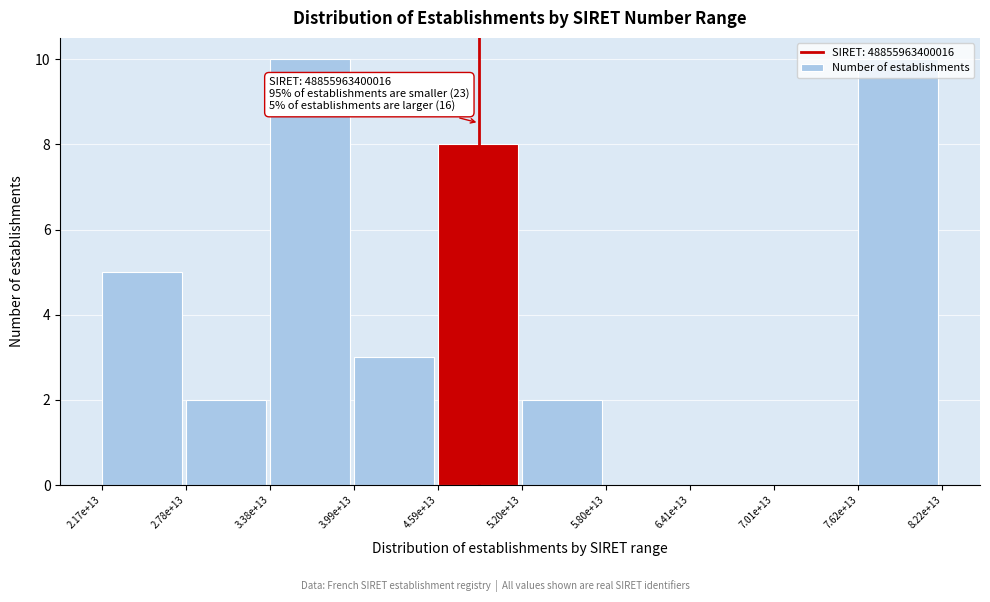

The value at 3.38e+13 is 2. True or false?

False